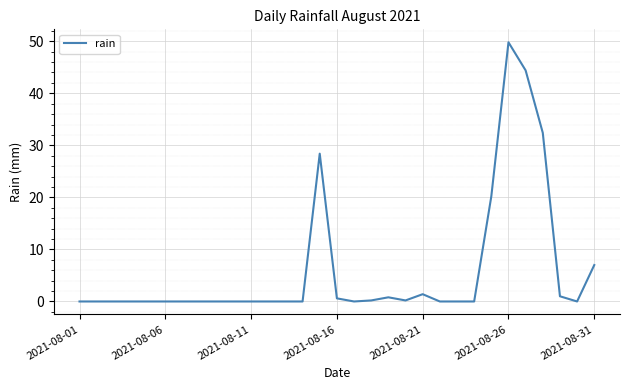

What is the difference between the maximum and minimum values?

49.8